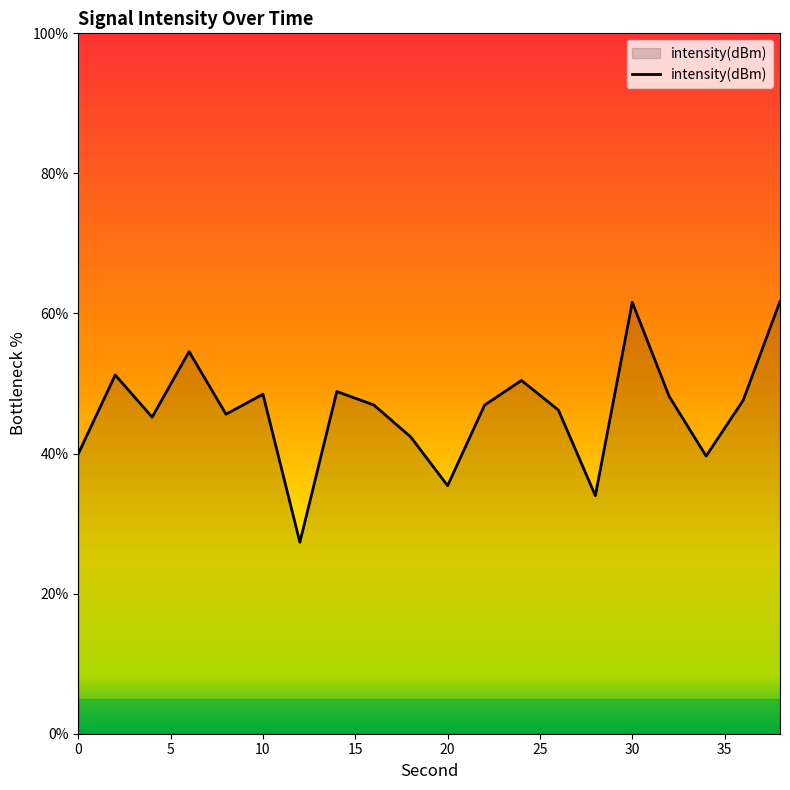

What is the greatest value displayed?

61.7